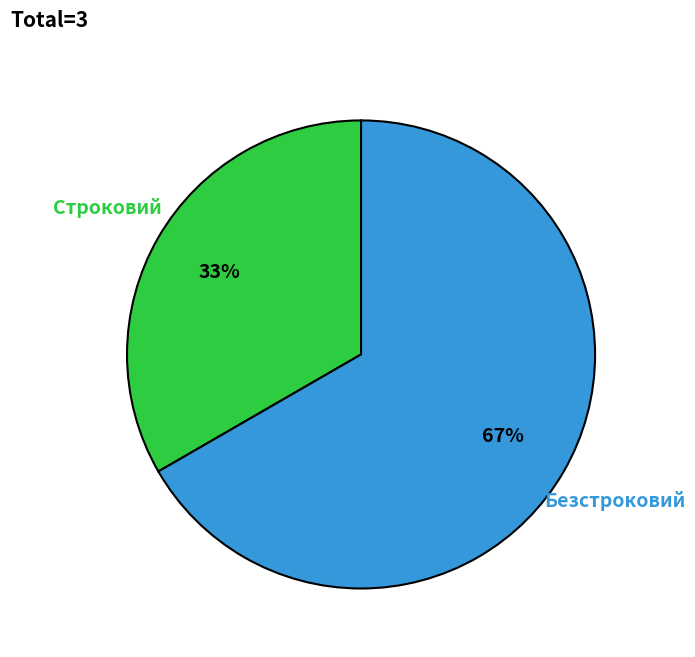

What percentage is the Строковий slice, to the nearest percent?

33%